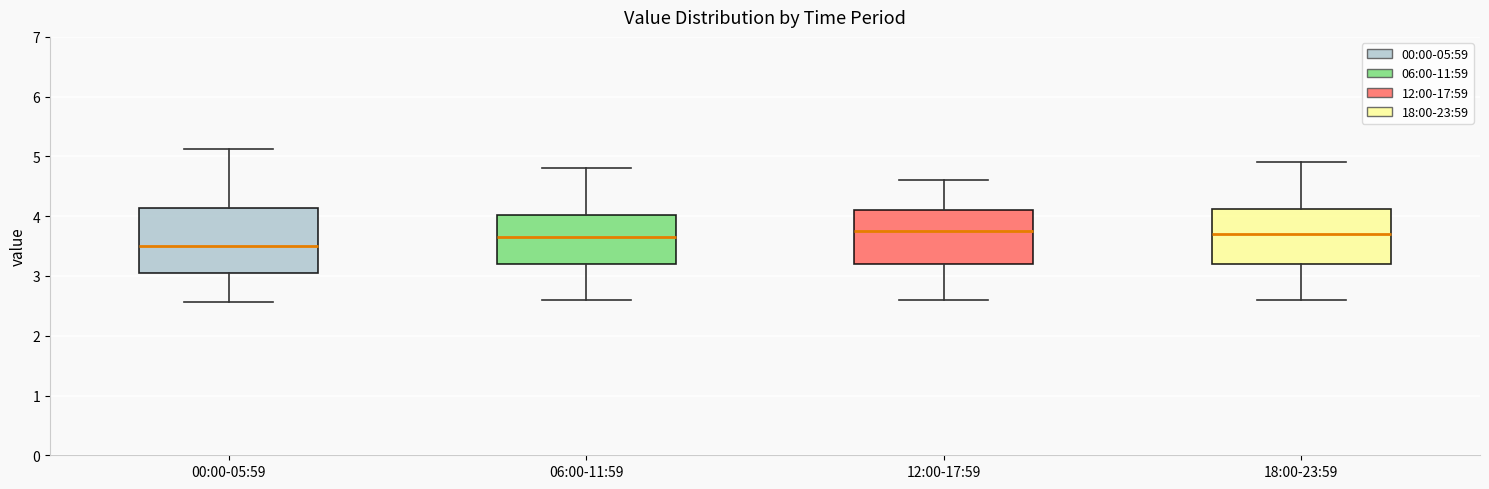

Comparing the boxes themselves (not the whiskers), which one is the tallest?

00:00-05:59